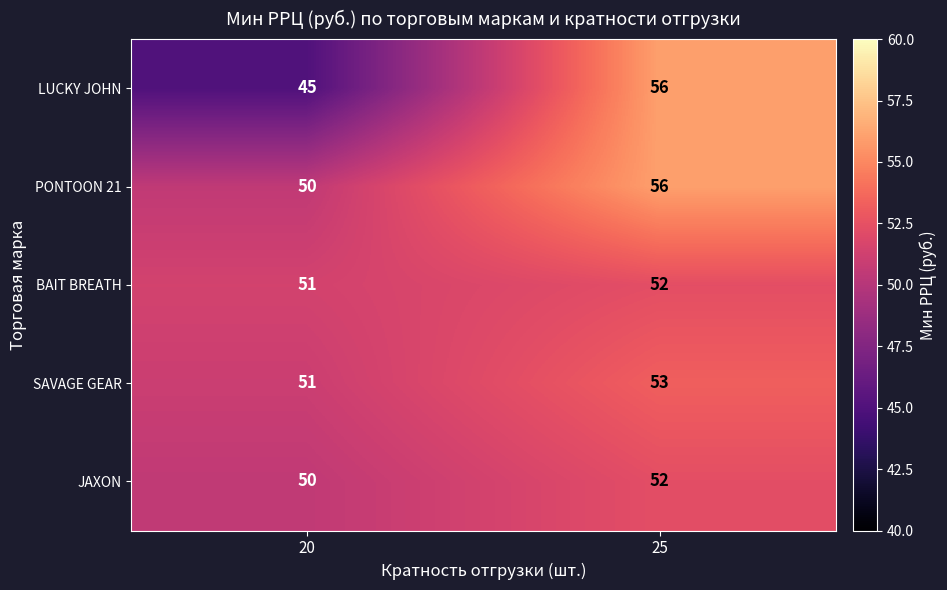

Read the JAXON value at 25.

52